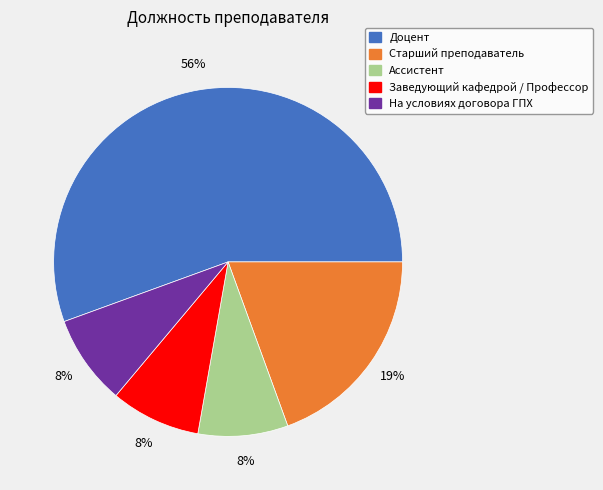

To the nearest percent, what is the average slice percentage?

20%